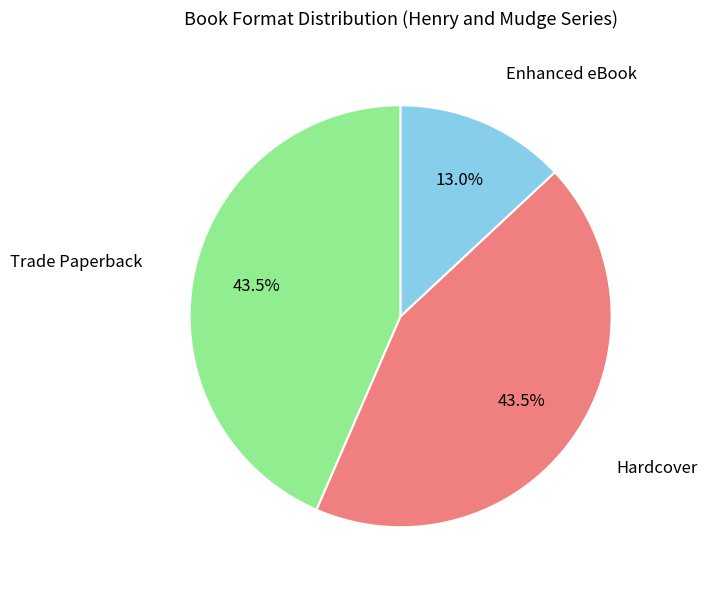

Is there a majority slice in this chart?

No